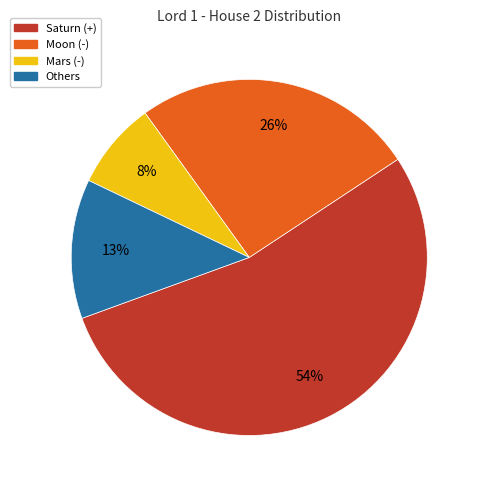

To the nearest percent, what portion does Mars (-) represent?

8%